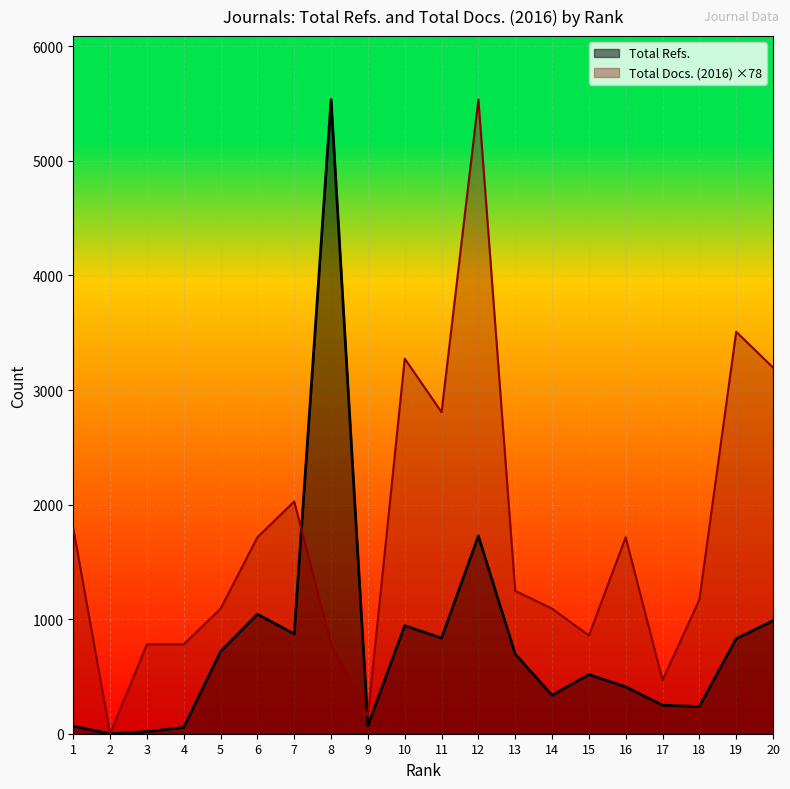

What is the difference between the Total Refs. values at 1 and 18?

172.0